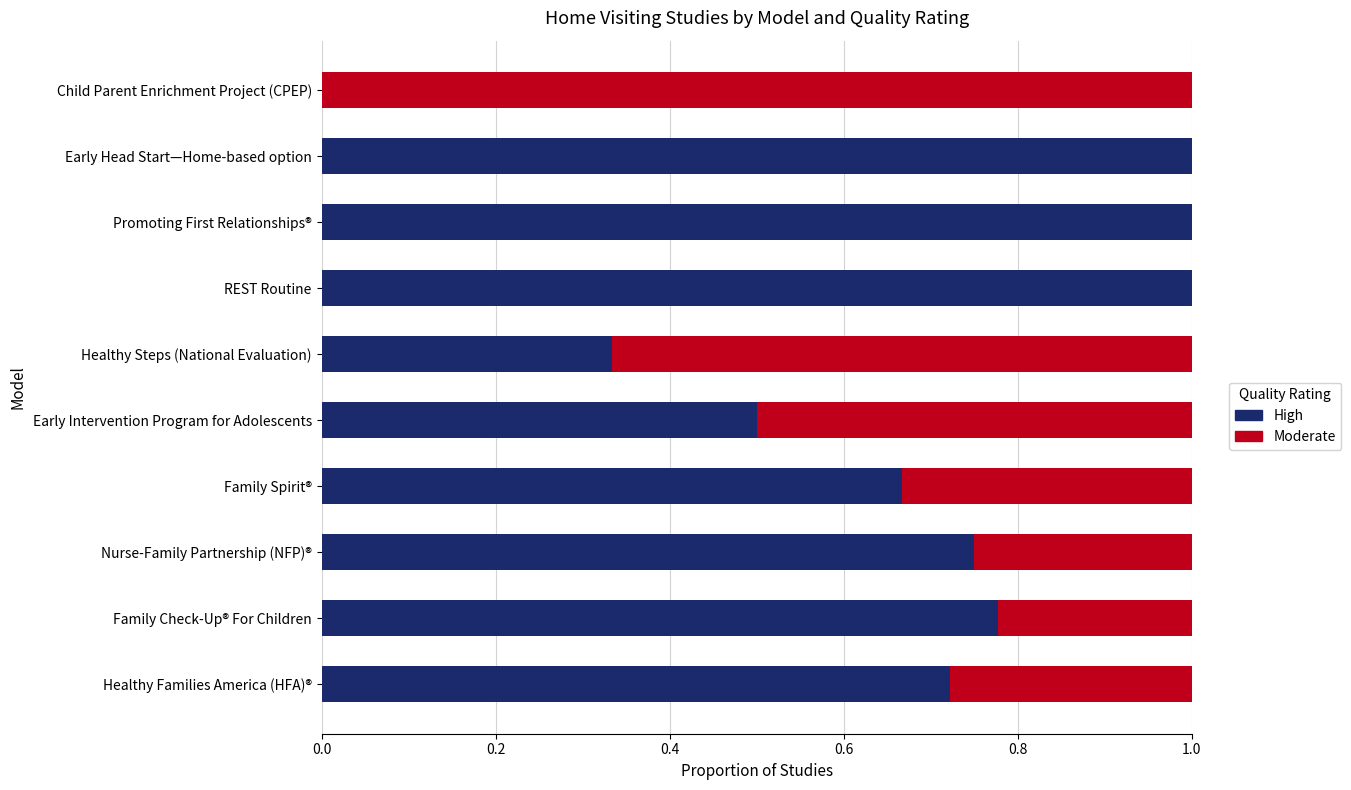

The value of High at Healthy Families America (HFA)® is 1.3. True or false?

False